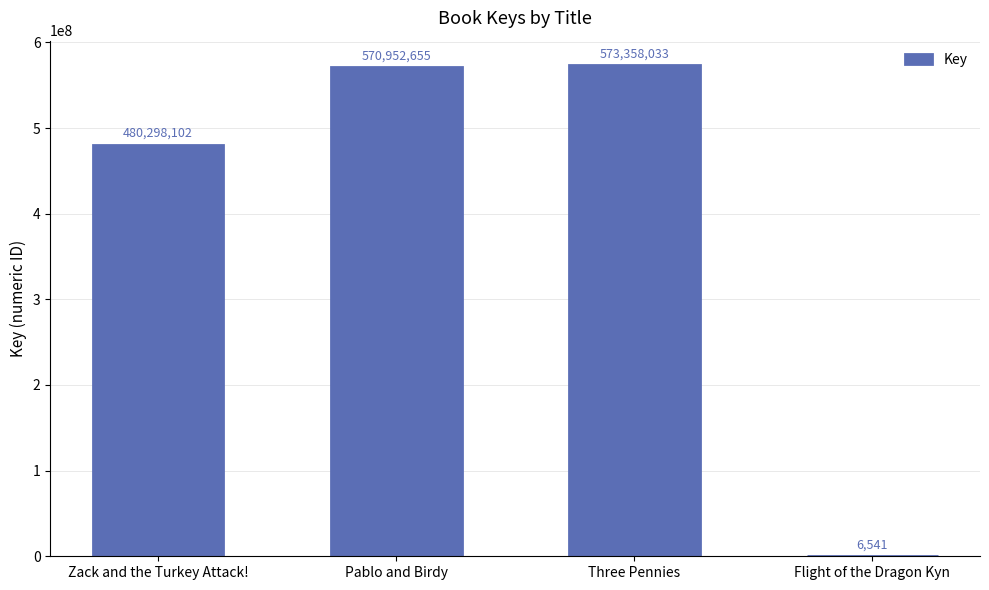

What is the maximum value shown in the chart?

573358033